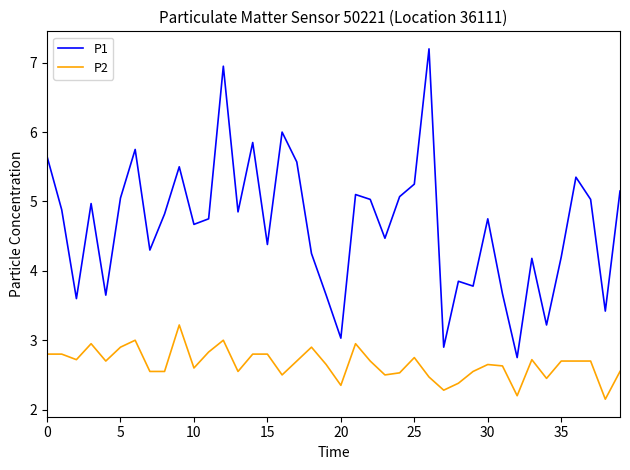

Rank the series by their maximum value, from highest to lowest.

P1, P2